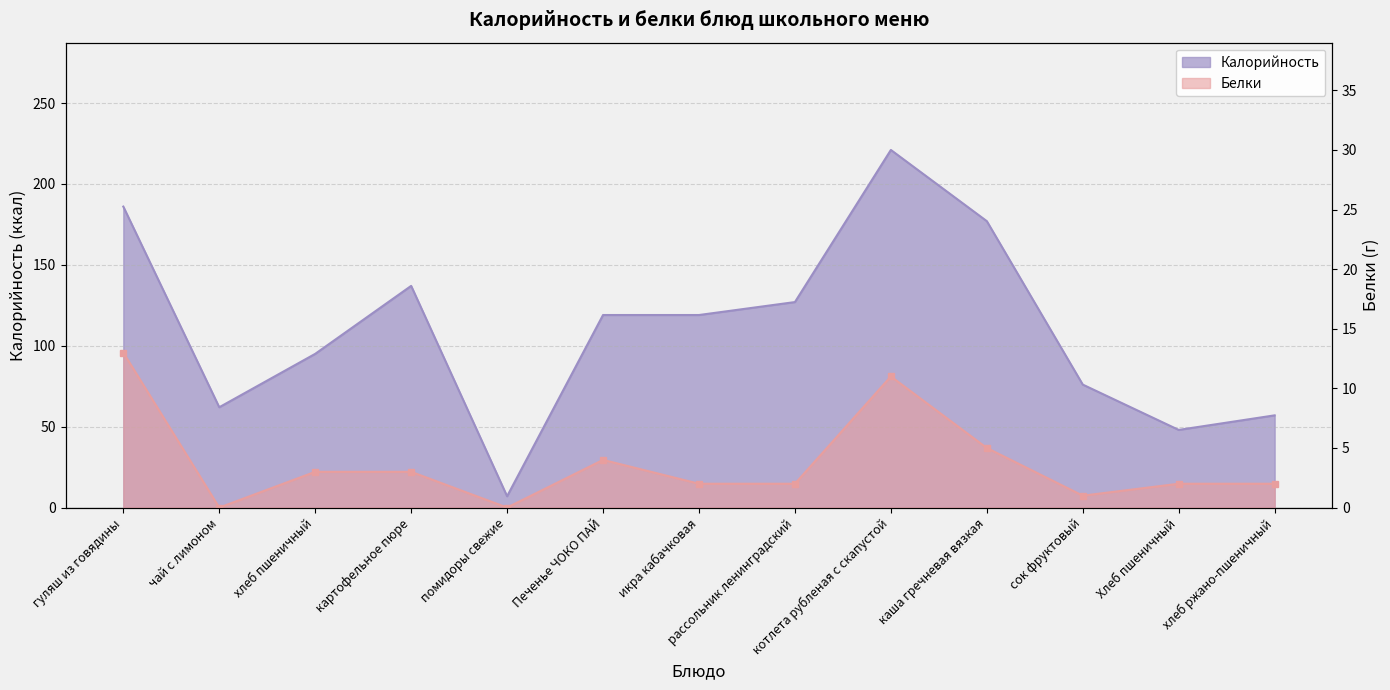

What is the difference between the highest and lowest values at чай с лимоном?

62